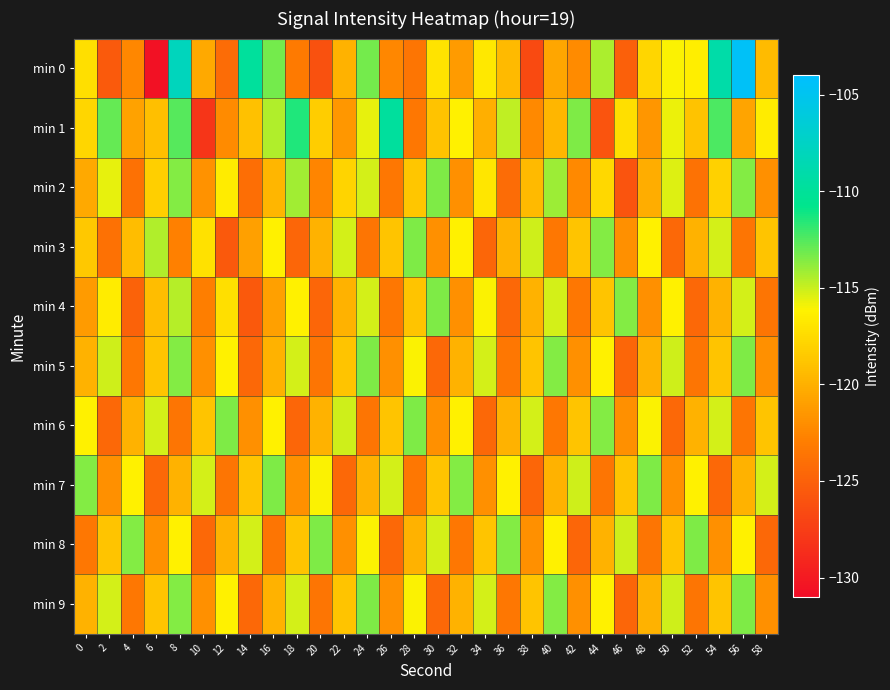

What is the maximum value shown in the chart?

-104.5